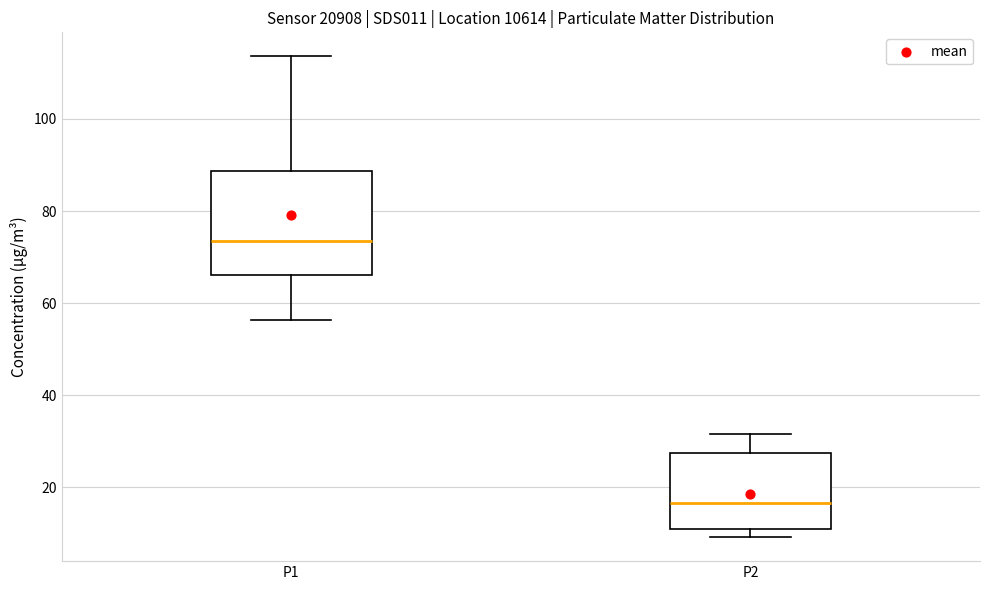

Reading left to right, transcribe this box plot: for each box, give where its median line is, the range the box spans, and where its two whiskers end, as read against the y-axis. The values are not printed on the chart, so give them approximately, as read against the axis.

P1: median 74, box 66 to 88, whiskers 56 to 114
P2: median 16, box 10 to 28, whiskers 10 (just below the box's lower edge) to 32